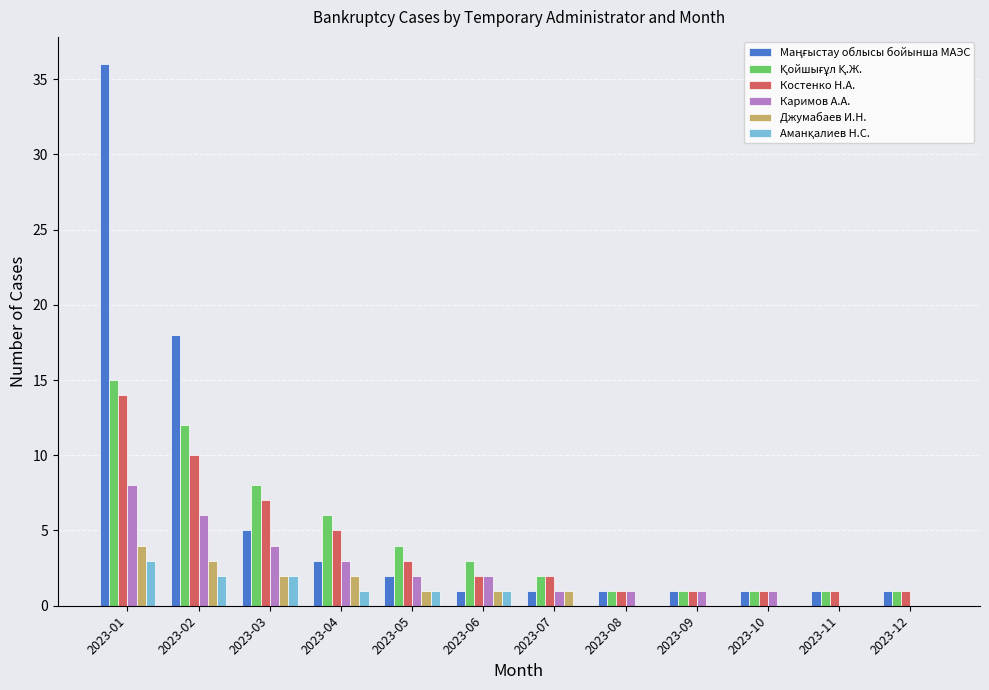

At which category is the sum across all series the highest?

2023-01